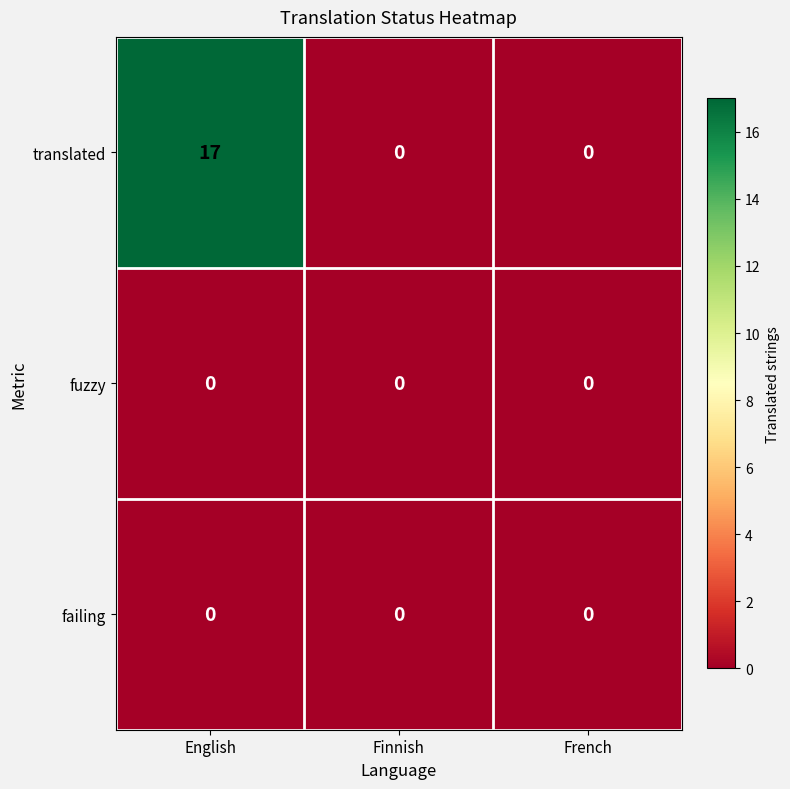

Which series has the widest spread of values?

translated